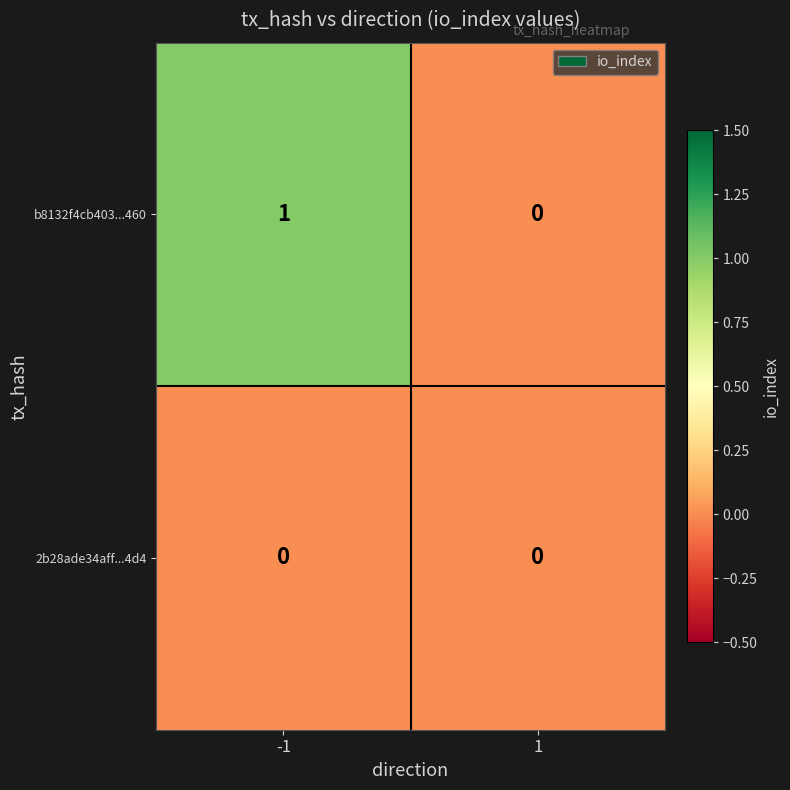

Is it true that b8132f4cb403...460 equals 1 at -1?

True